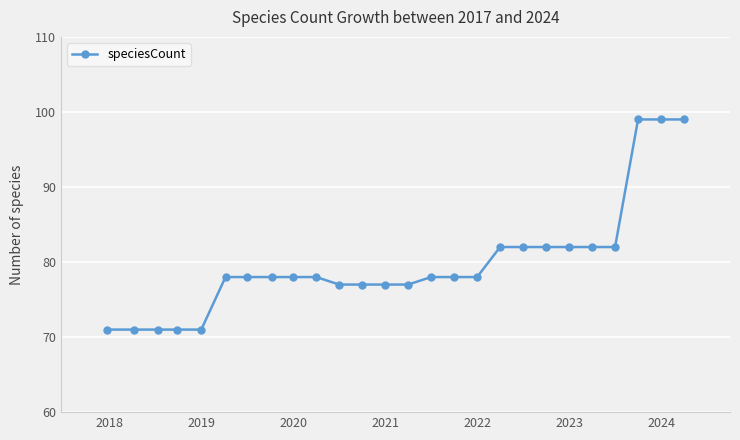

What is the difference between the maximum and minimum values?

28